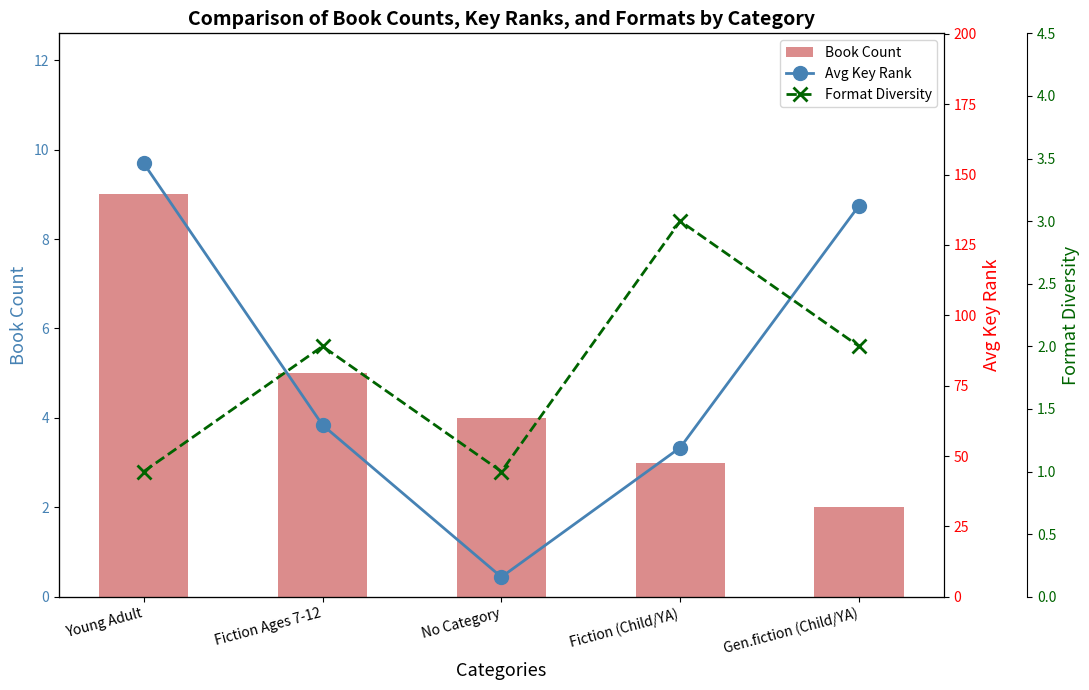

Reading left to right, extract all data points from this chart.

Book Count: 9	5	4	3	2
Avg Key Rank: 154	61	7	53	139
Format Diversity: 1	2	1	3	2